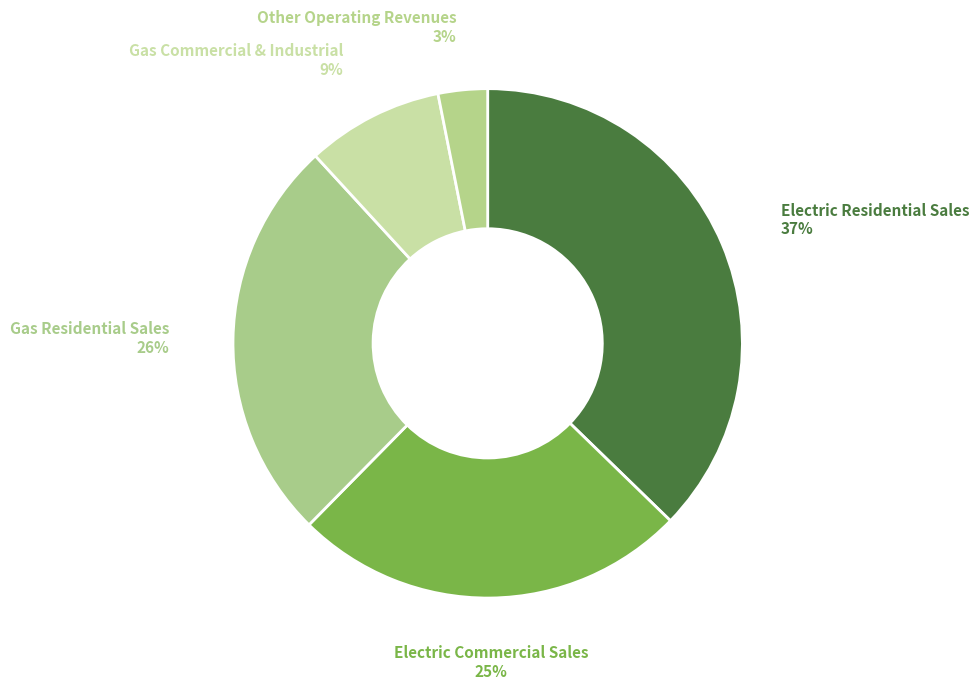

To the nearest percent, what is the average slice percentage?

20%